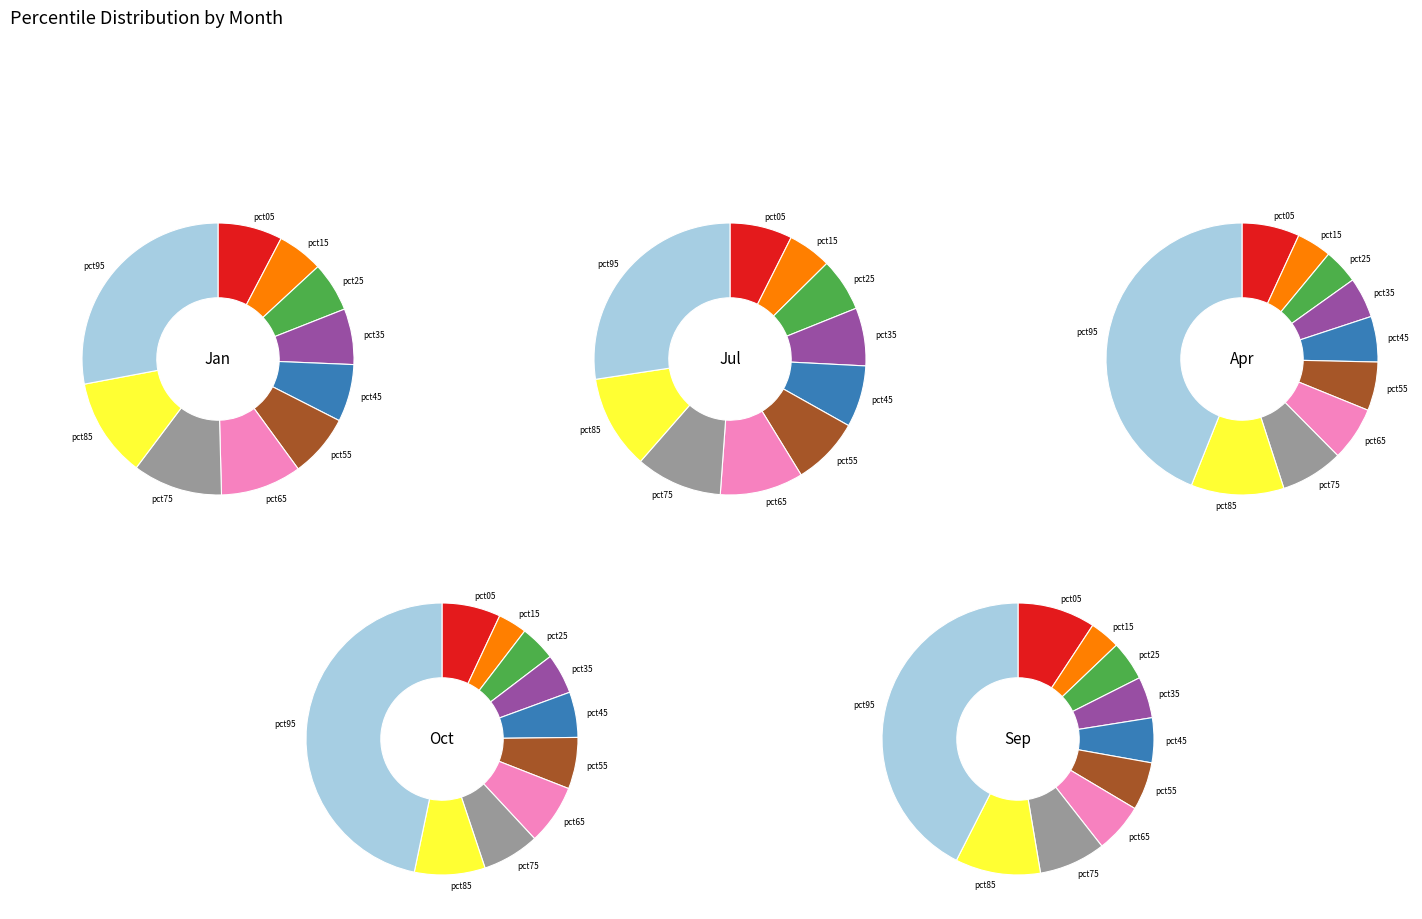

What is the spread (max minus min) of values at values_Jan?

0.1